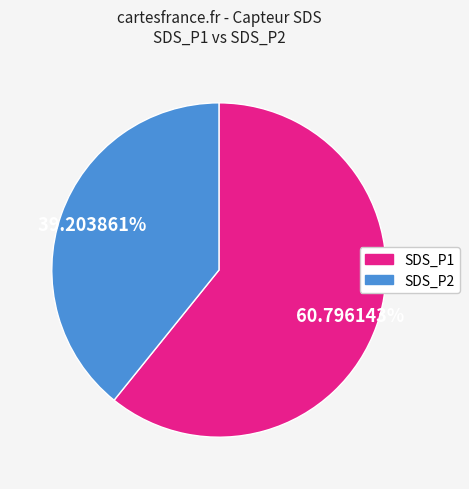

Rank the categories by value from lowest to highest.

SDS_P2, SDS_P1